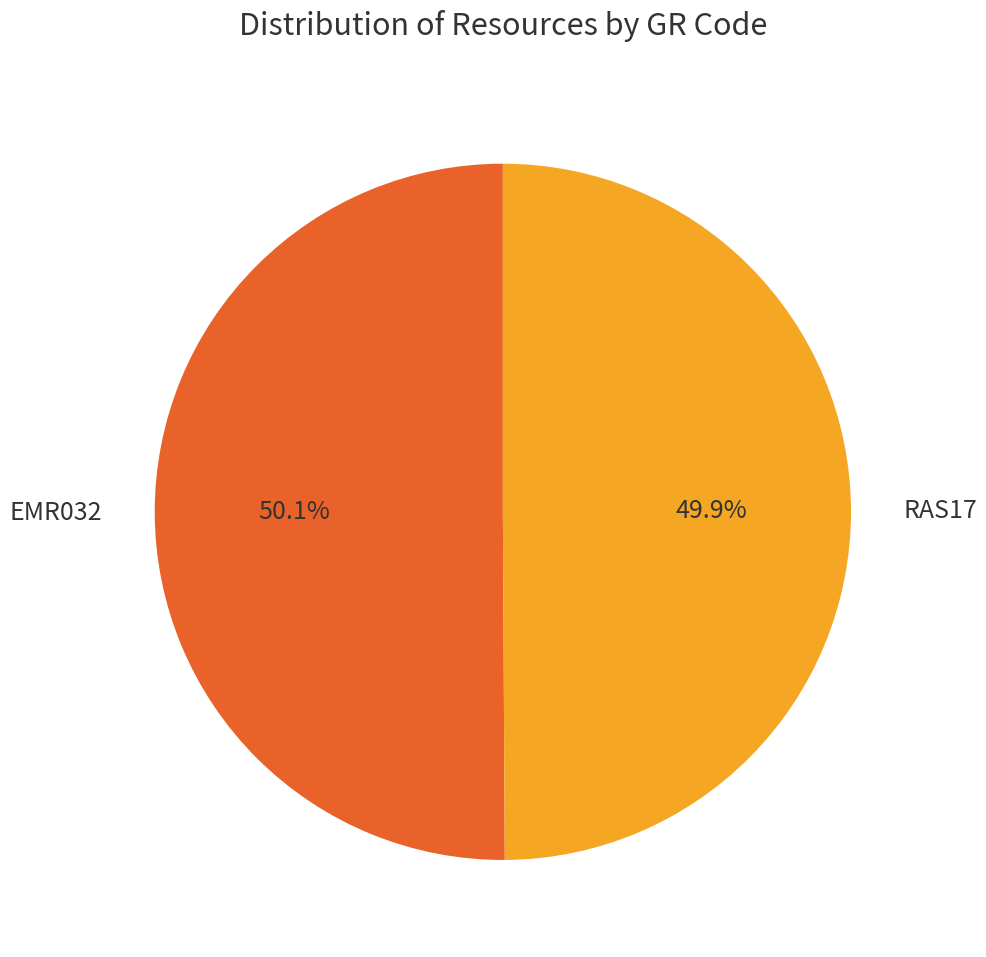

What is the ratio of the value at EMR032 to the value at RAS17?

1.0